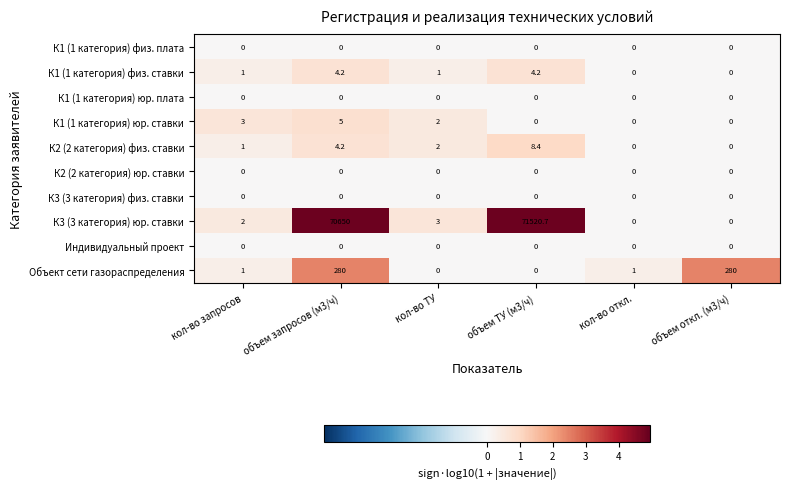

True or false: К1 (1 категория) юр. ставки has a value of 1.2 at объем запросов (м3/ч).

False